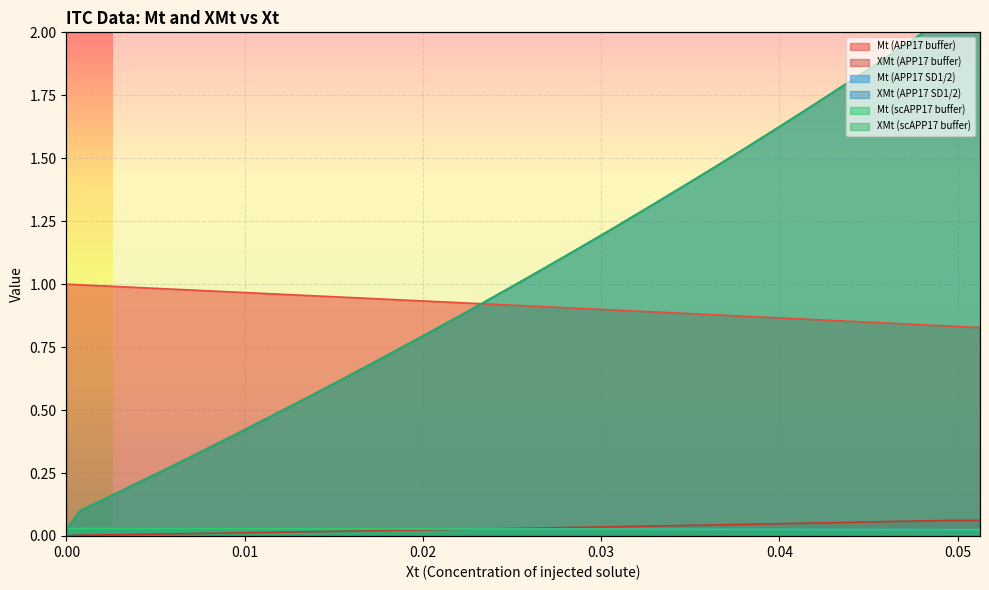

True or false: Mt (APP17 buffer) and XMt (APP17 buffer) intersect in this chart.

False